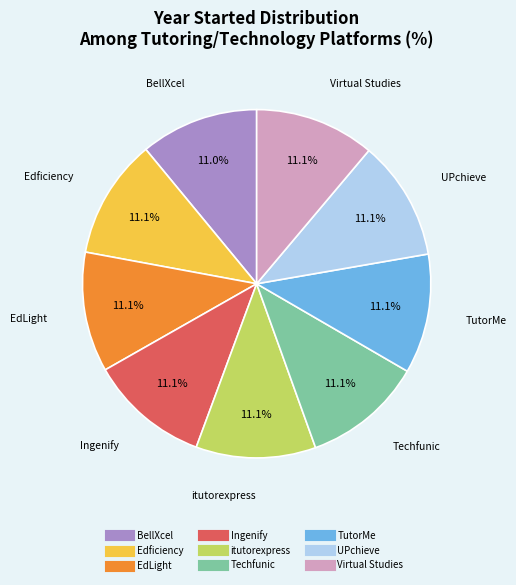

Does UPchieve account for over 50% of the chart?

No